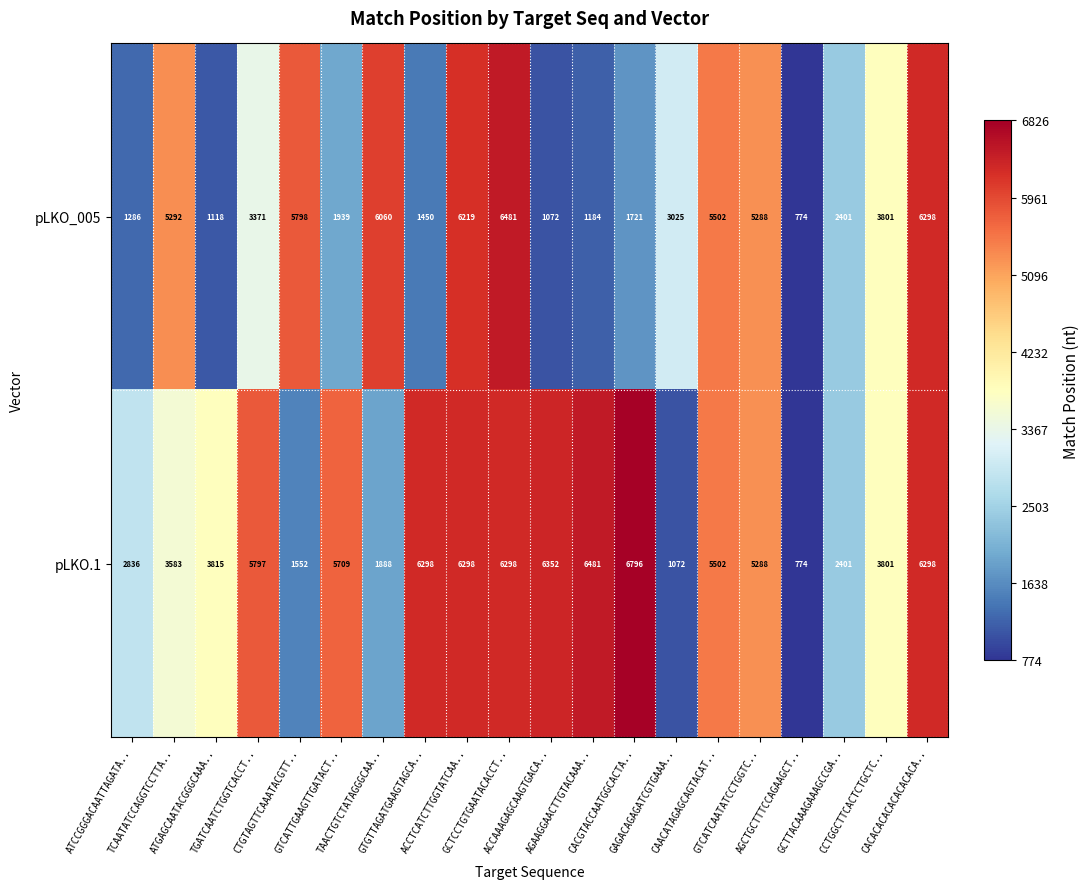

How many categories are shown in the chart?

20